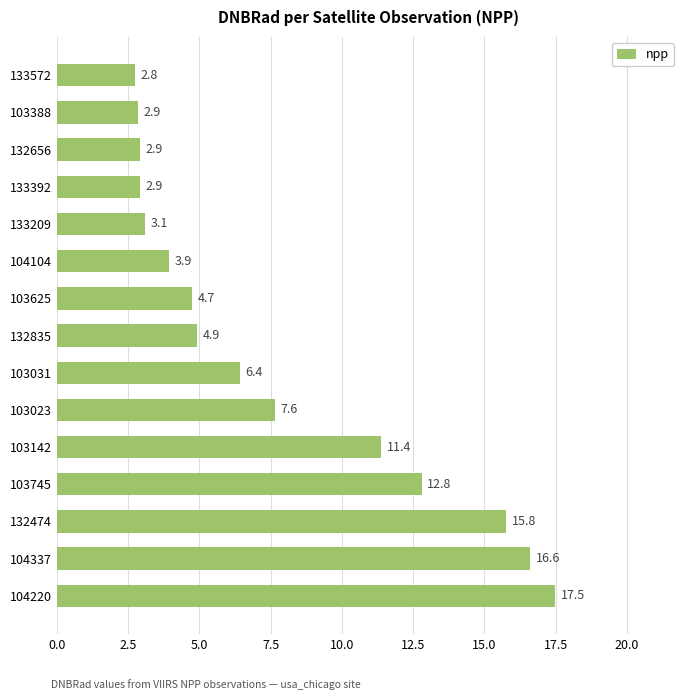

Approximately how many times larger is the value at 103031 compared to 133572?

2.3